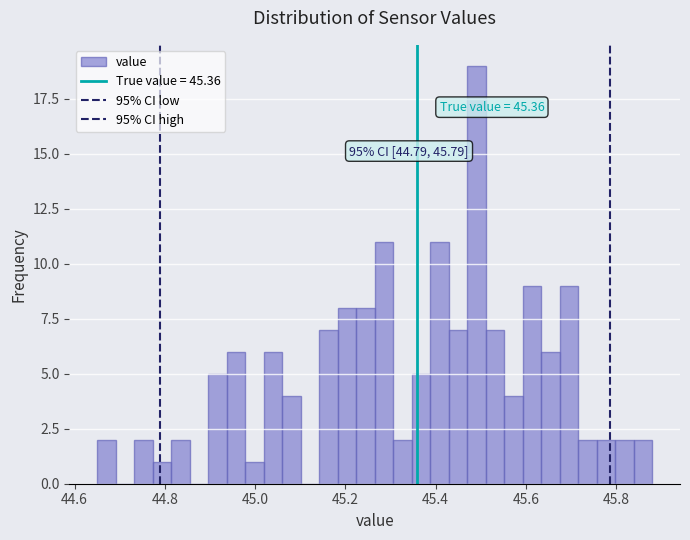

Read against the x-axis, roughly where is the centre of the tallest bar?

45.50